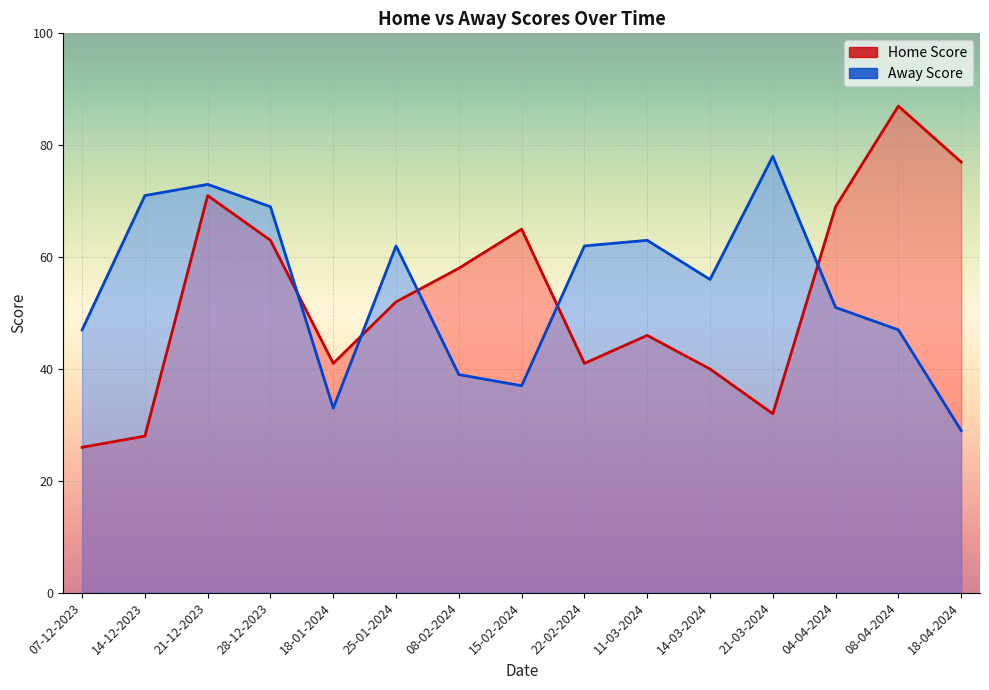

The Away Score series shows 71 at 14-12-2023. True or false?

True